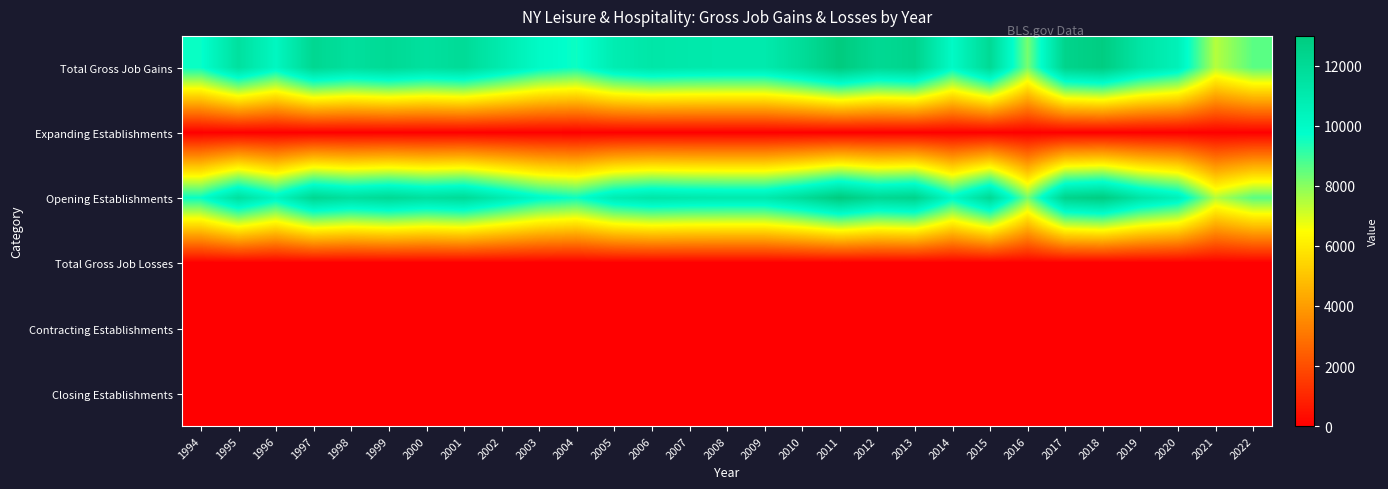

Which series has the largest range (max minus min)?

Total Gross Job Gains